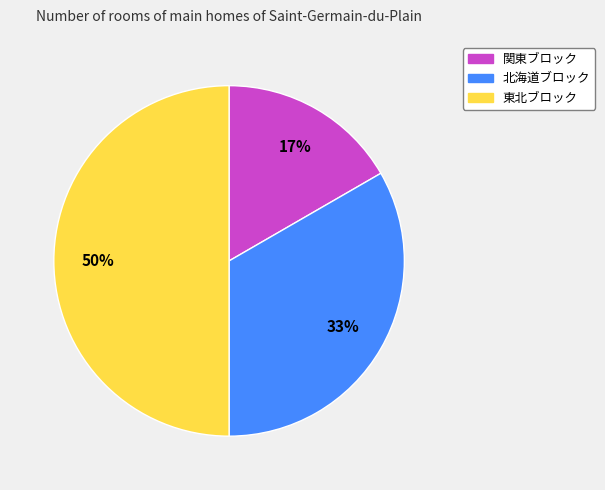

Combined, do 北海道ブロック and 東北ブロック account for over 50%?

Yes